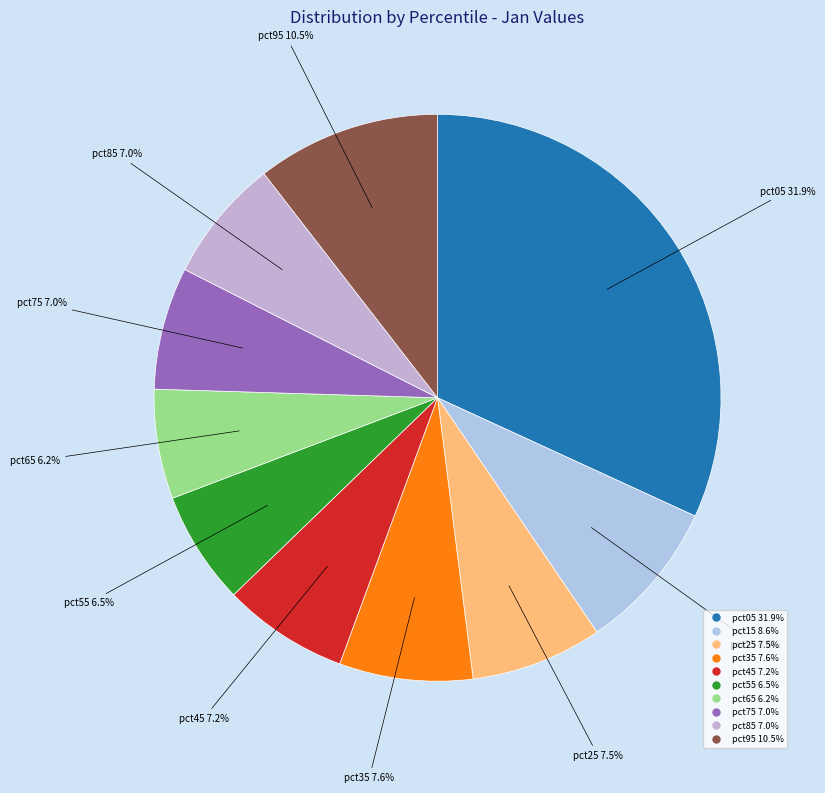

To the nearest percent, what is the difference between the largest and smallest slice percentages?

26%